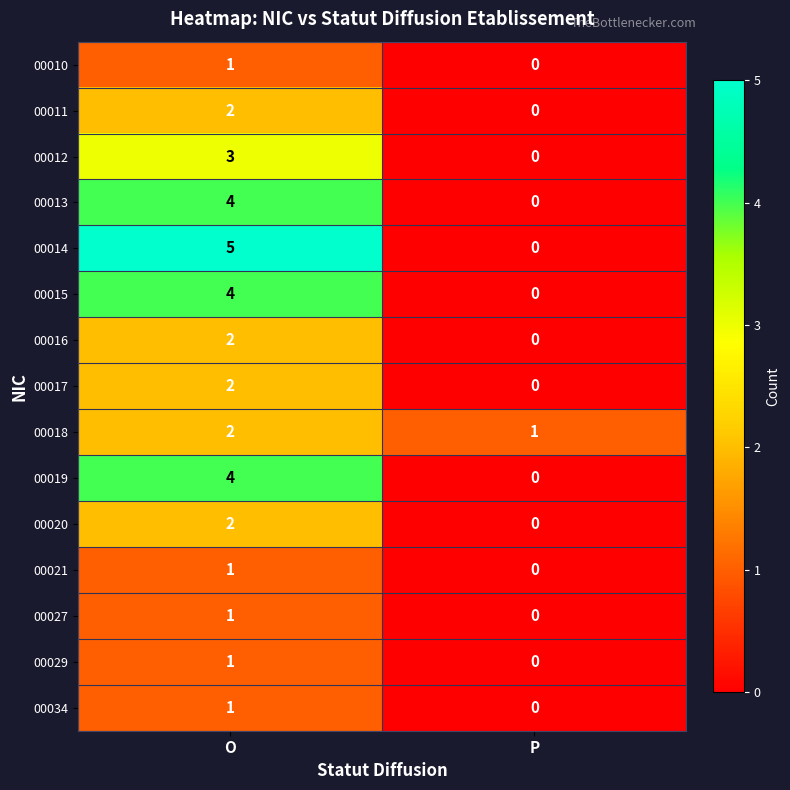

Which category has the highest value in the 00012 series?

O